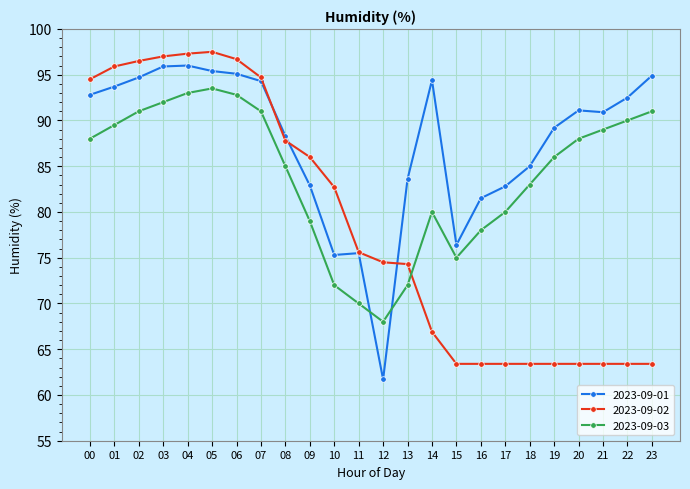

The value of 2023-09-02 at 20 is 100.4. True or false?

False